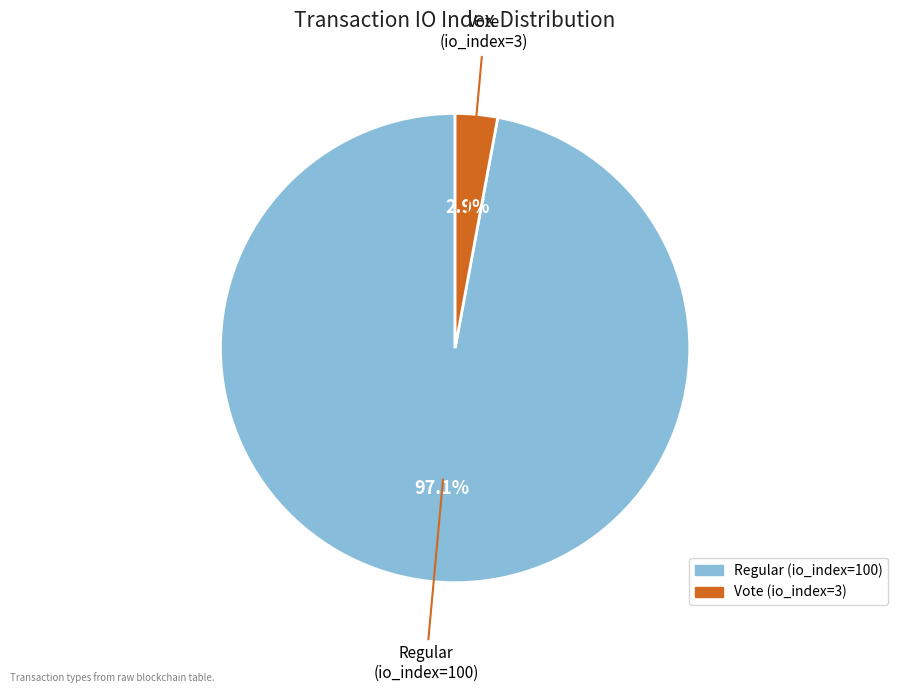

Which slice is the smallest?

Vote (io_index=3)